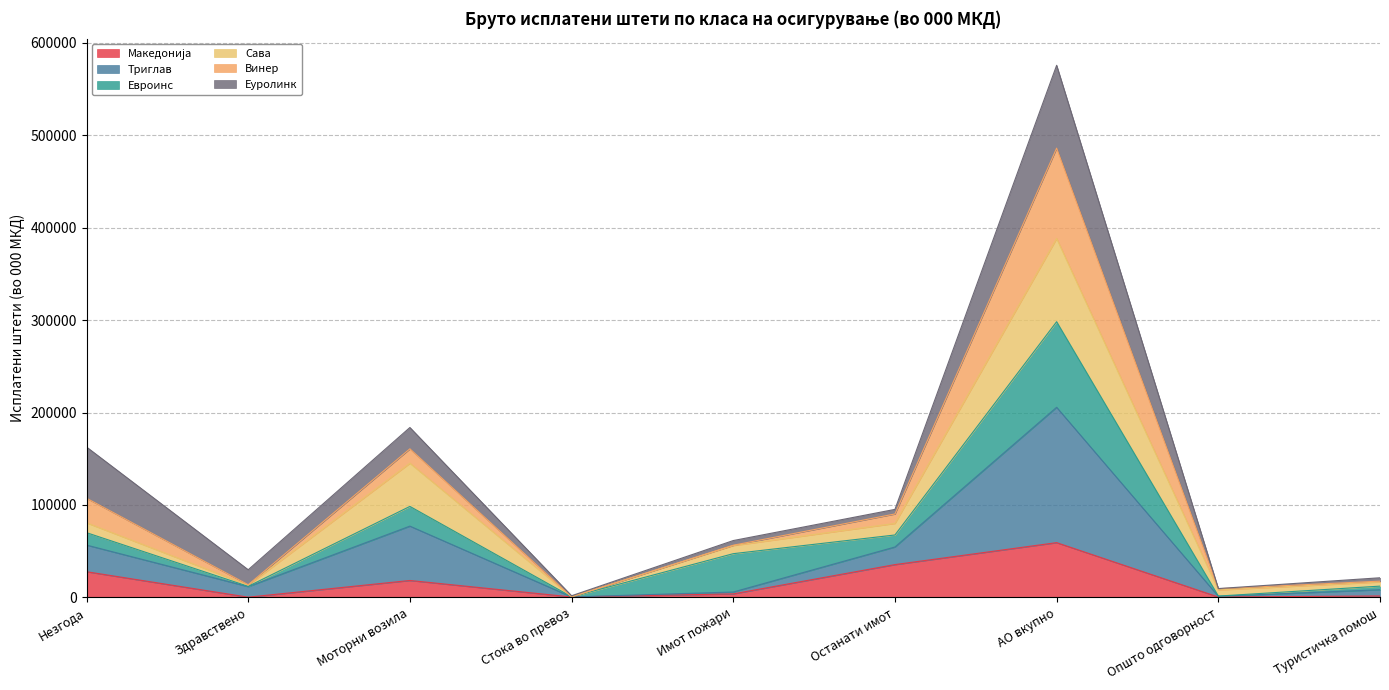

True or false: Винер and Македонија intersect in this chart.

False